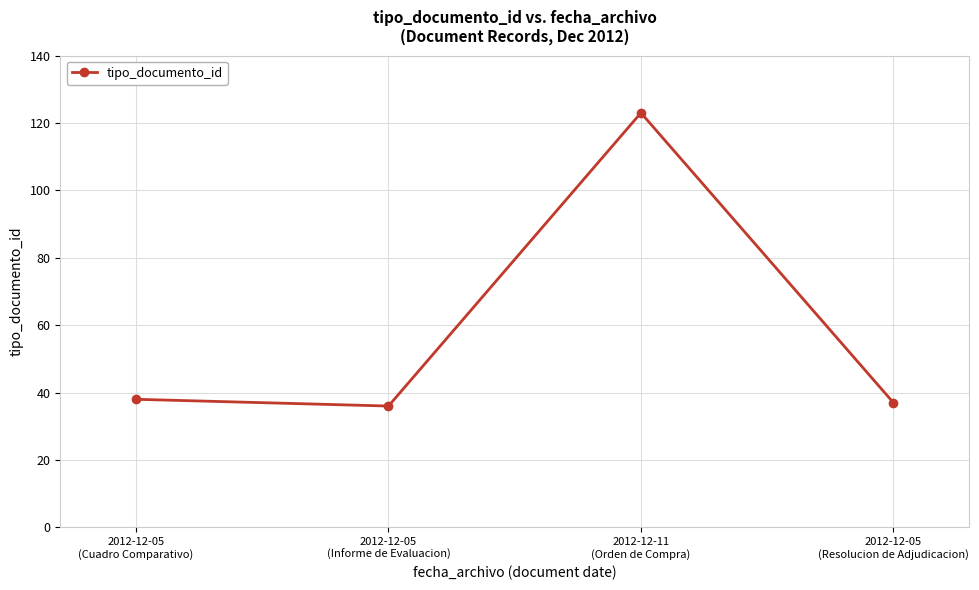

True or false: the data shows 23 at 2012-12-05
(Informe de Evaluacion).

False